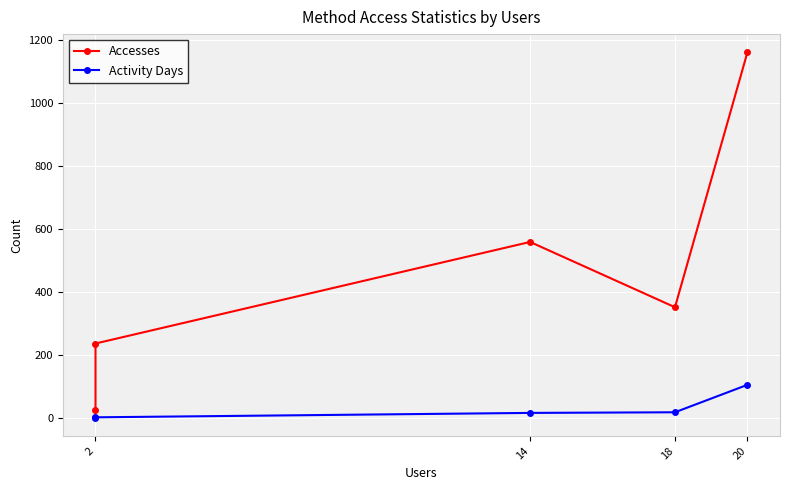

How many distinct data groups are displayed?

2